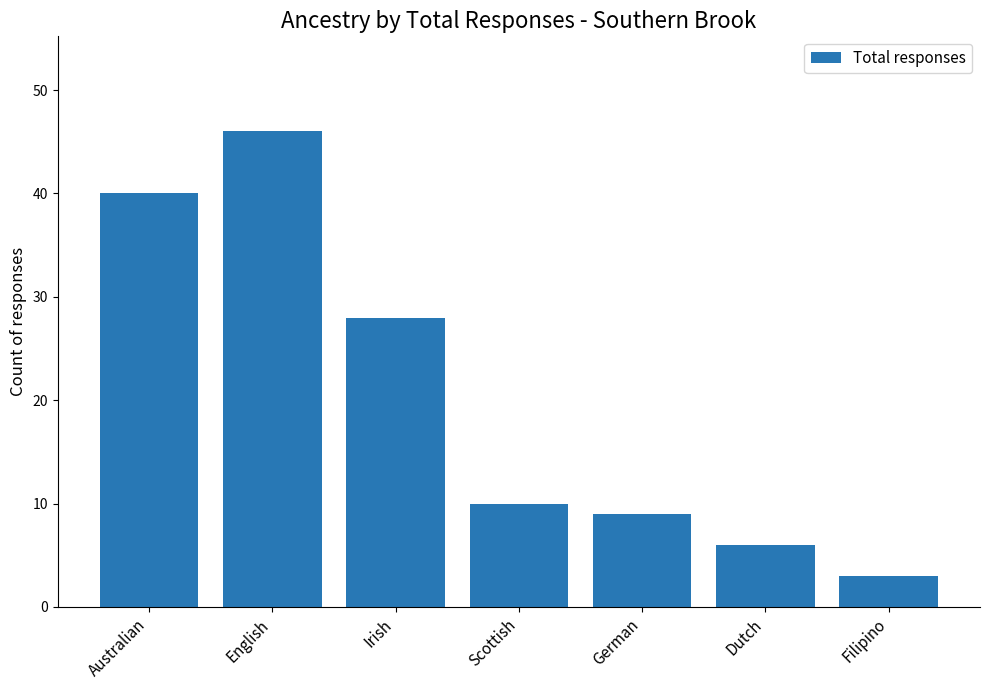

What is the change in value from Australian to German?

-31